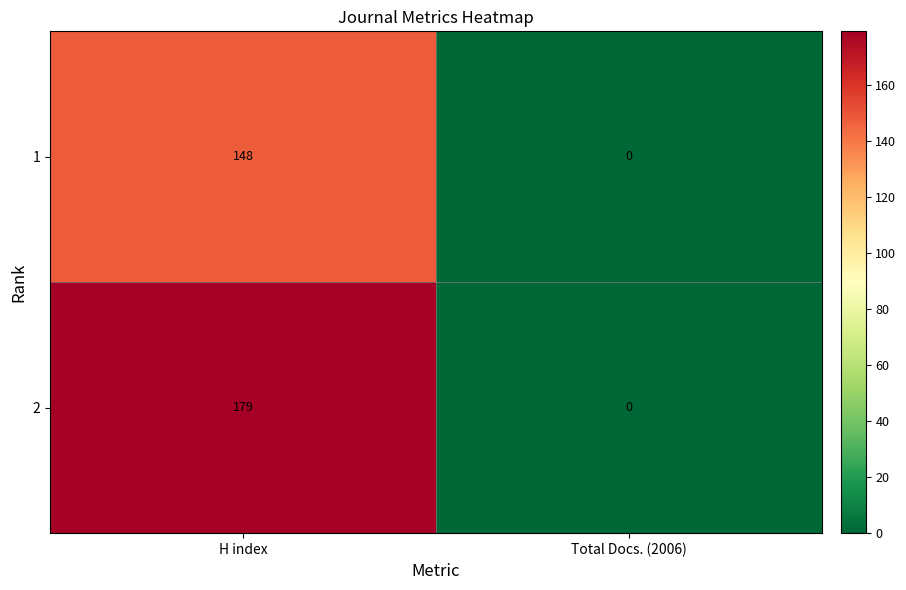

List the series in order of their overall mean, lowest first.

1, 2